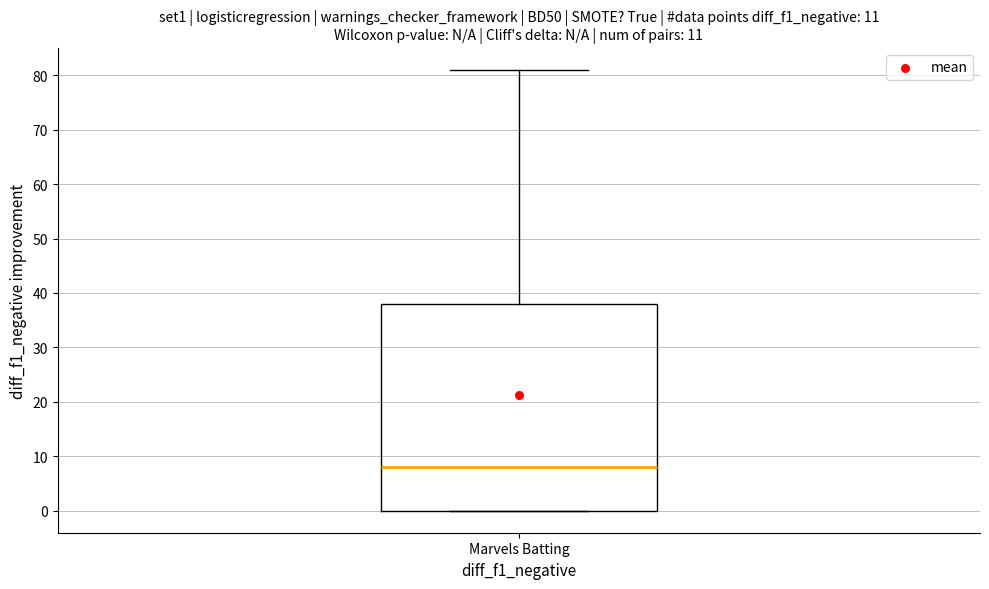

Where does the upper whisker of the box for Marvels Batting end on the y-axis? The values are not printed on the chart, so give them approximately, as read against the axis.

81